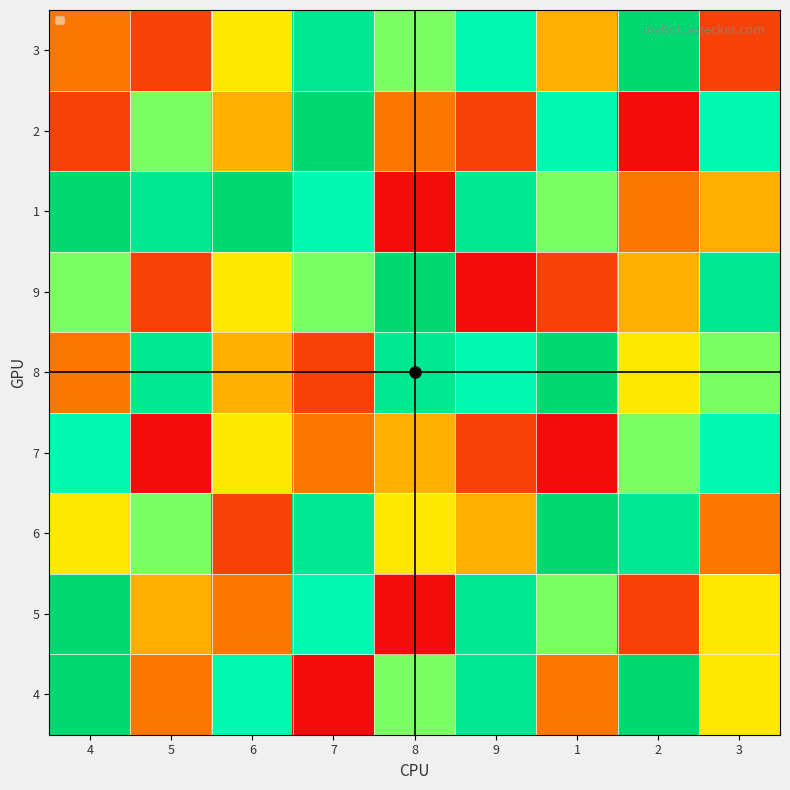

Rank the series by their maximum value, from lowest to highest.

7, 4, 5, 6, 8, 9, 1, 2, 3